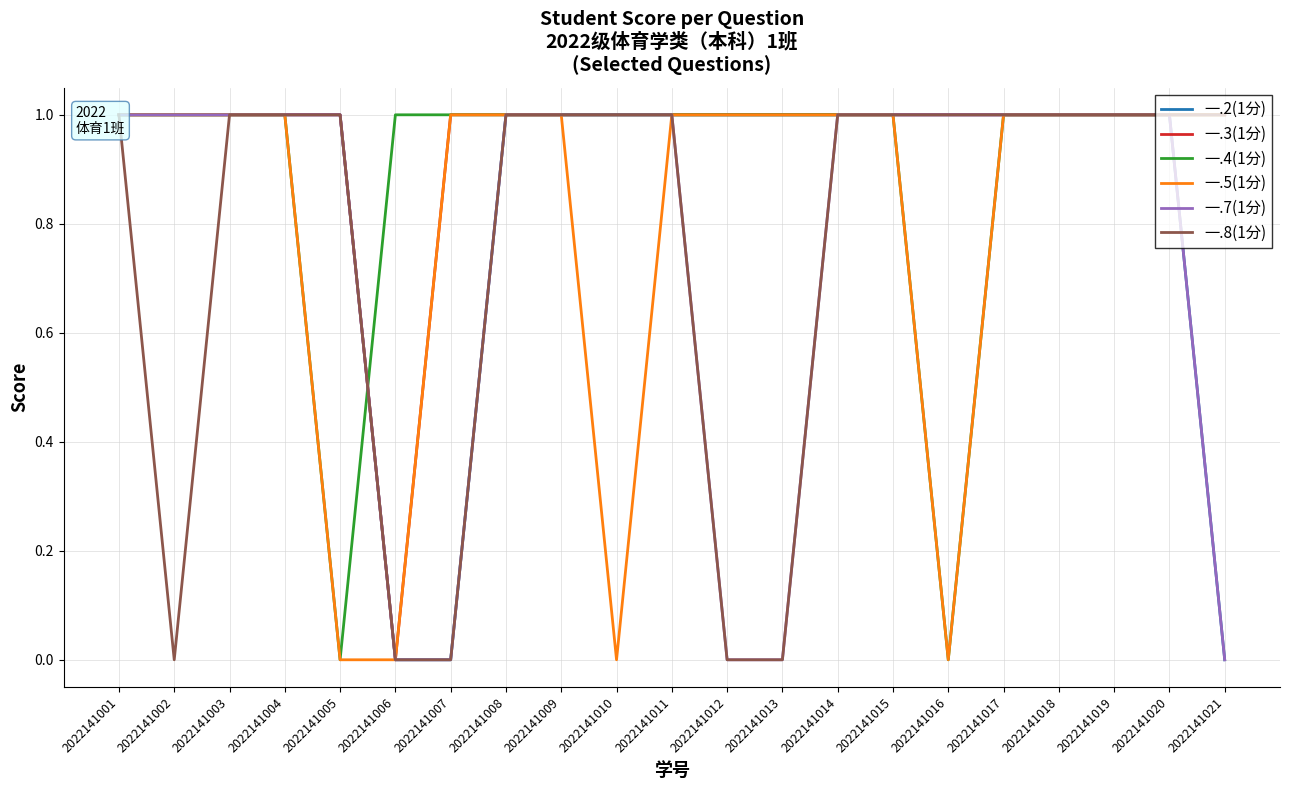

Which series has the largest total across all categories?

一.3(1分)